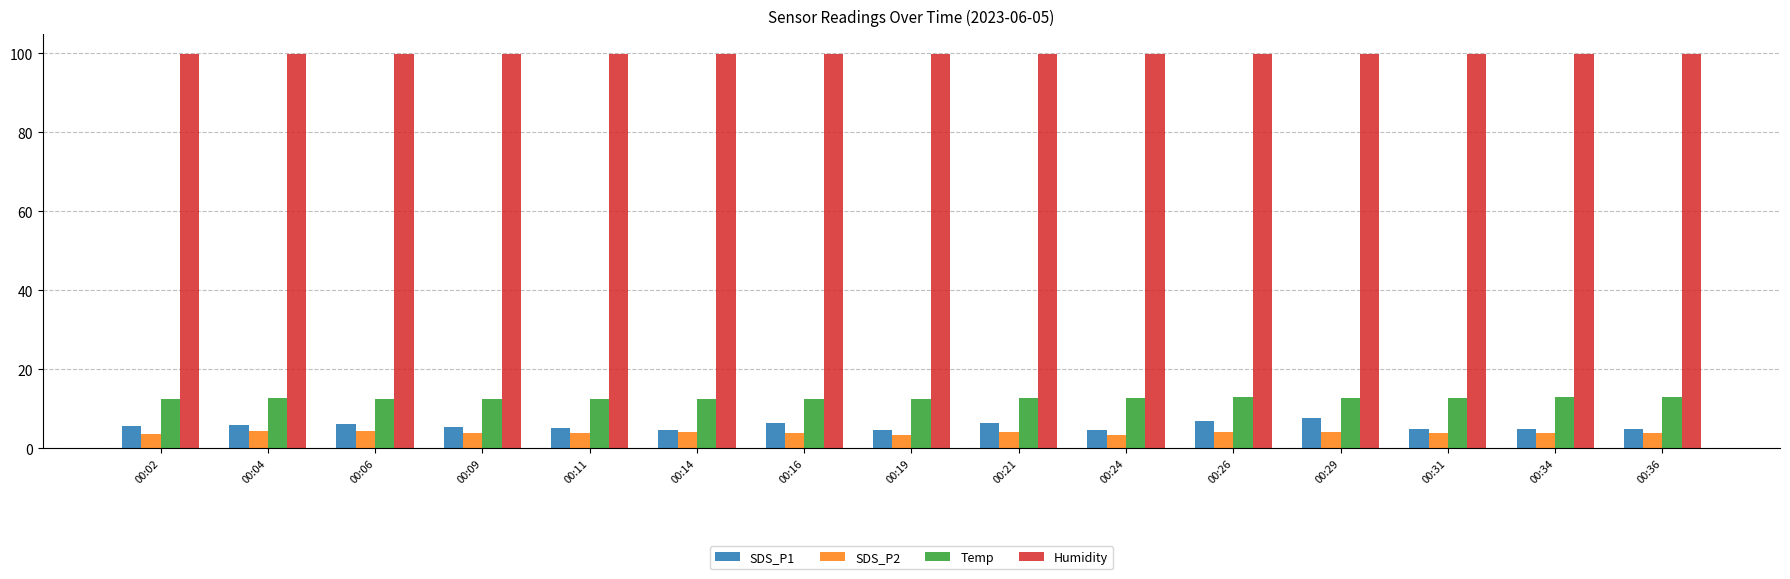

What is the maximum value shown in the chart?

99.9